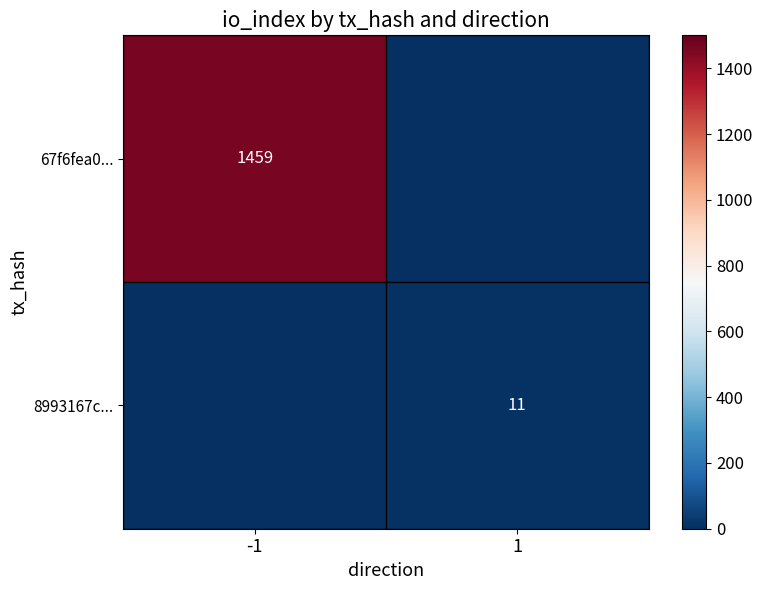

True or false: 67f6fea0... has a value of 2021 at -1.

False